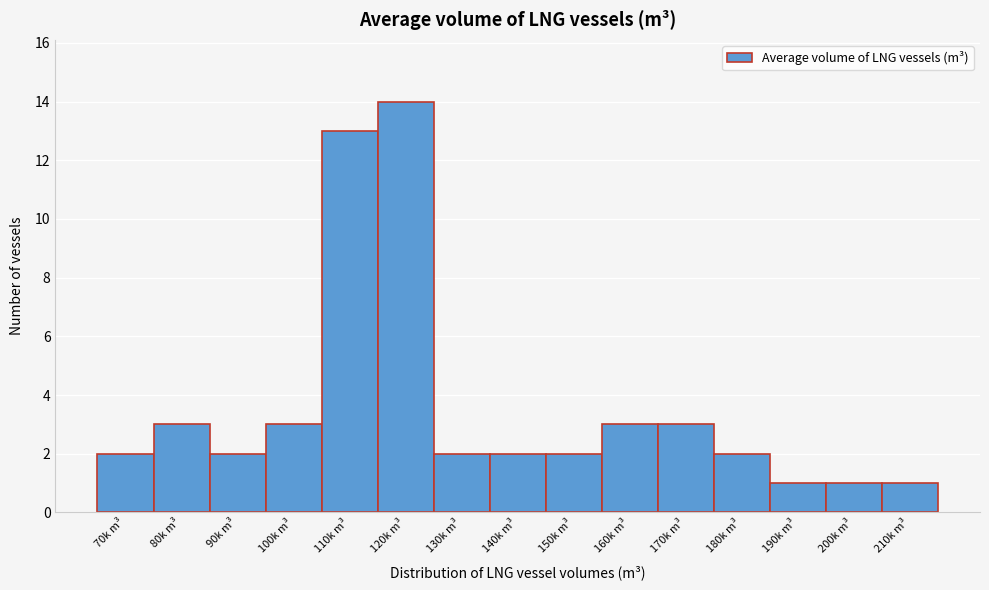

Reading right to left, extract all data points from this chart.

1	1	1	2	3	3	2	2	2	14	13	3	2	3	2